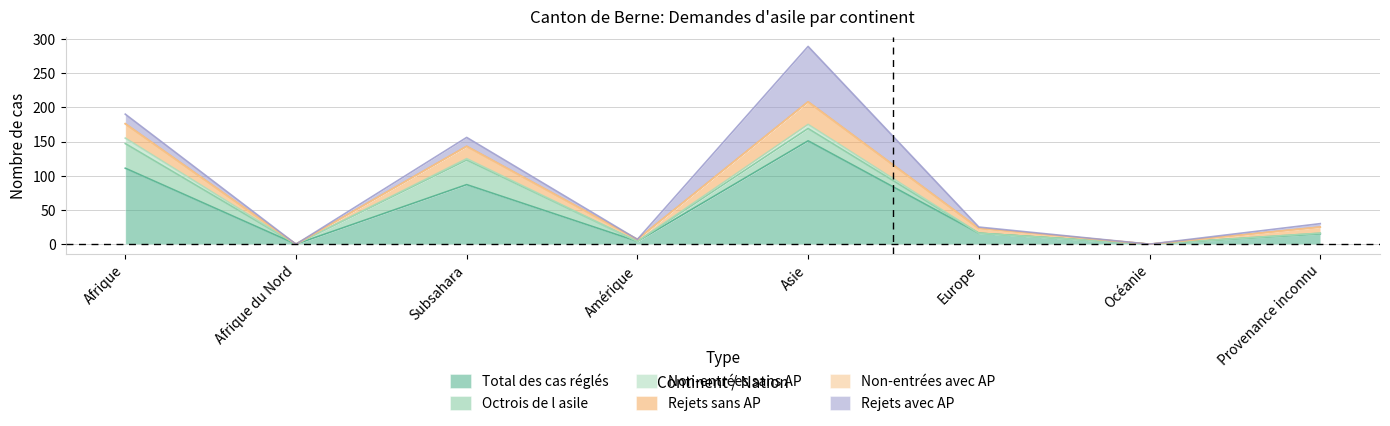

At which label does Rejets avec AP reach its peak?

Asie